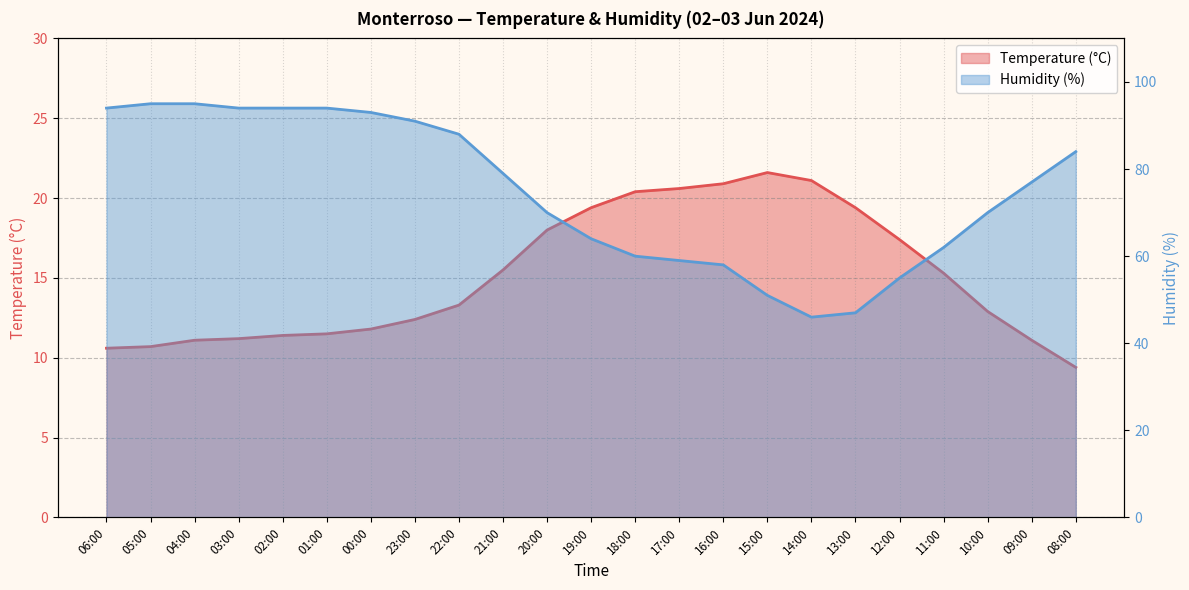

What is the average value of the Humidity (%) series?

74.8